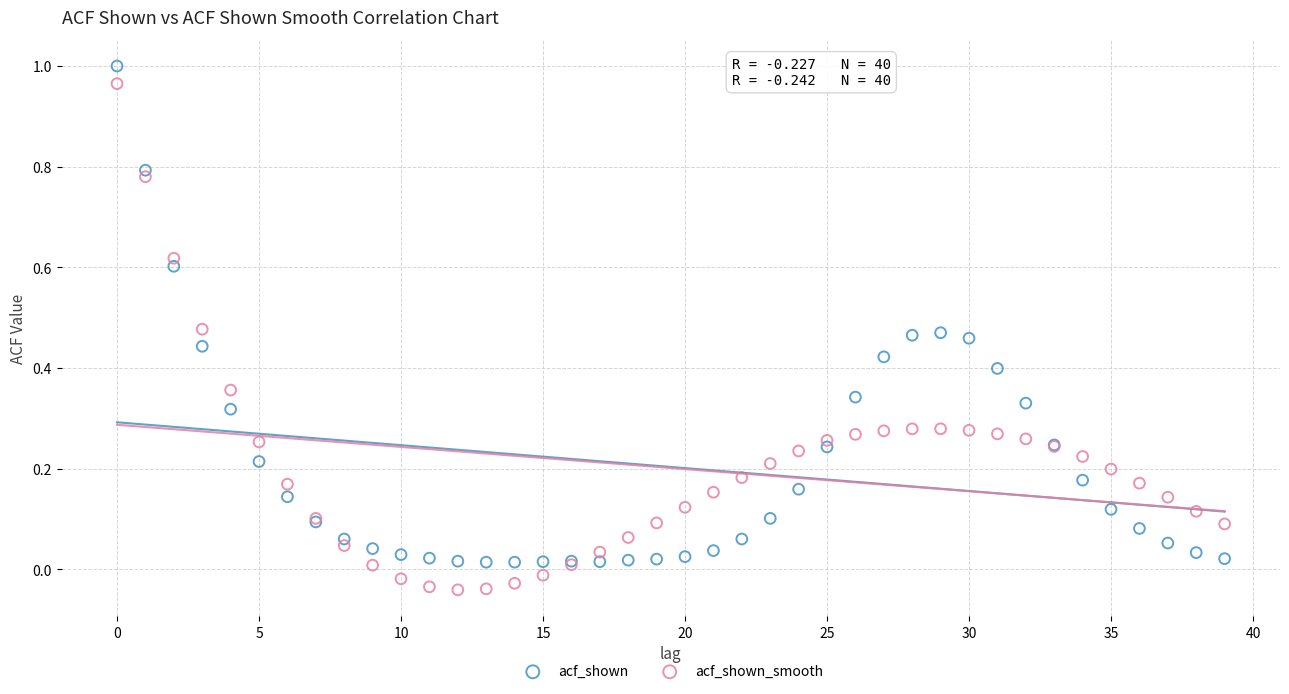

Which series reaches the maximum Y coordinate?

acf_shown